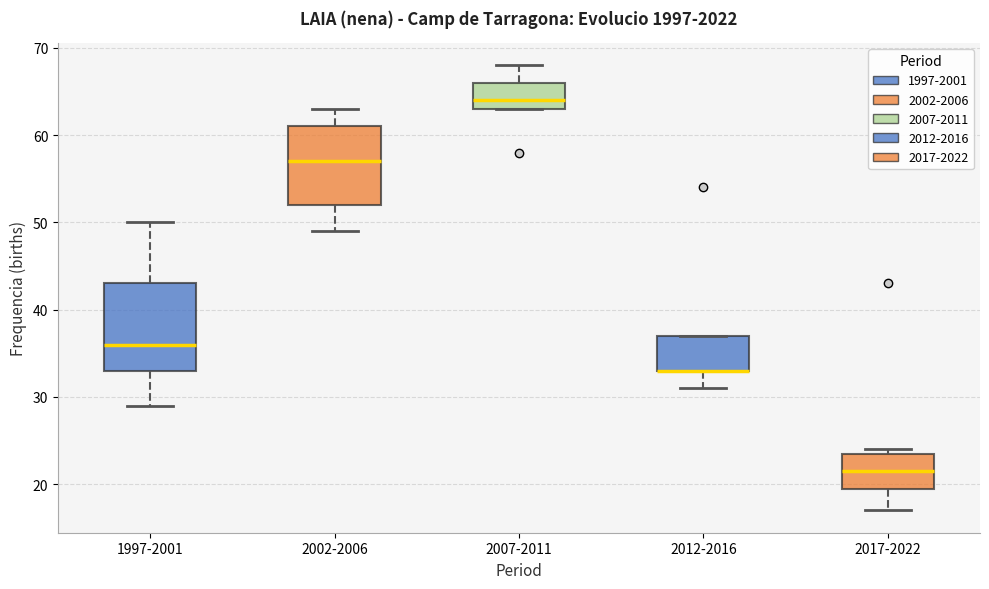

Where is the lower edge of the box for 2017-2022 on the y-axis? The values are not printed on the chart, so give them approximately, as read against the axis.

20